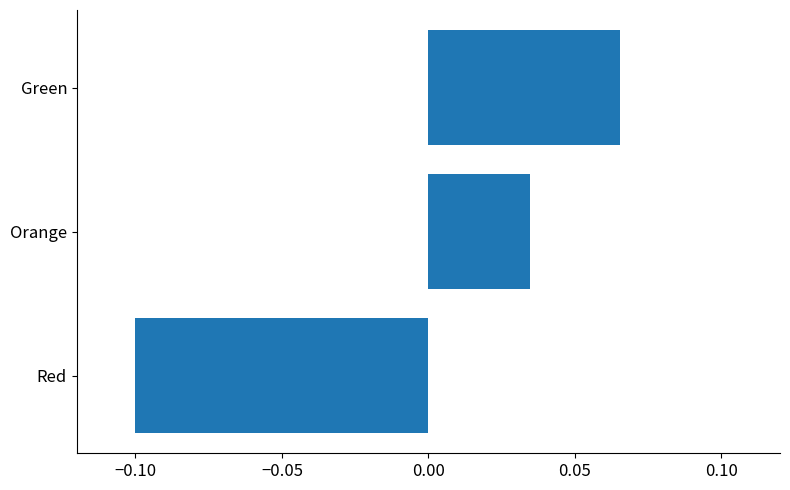

How many series are shown in this chart?

1